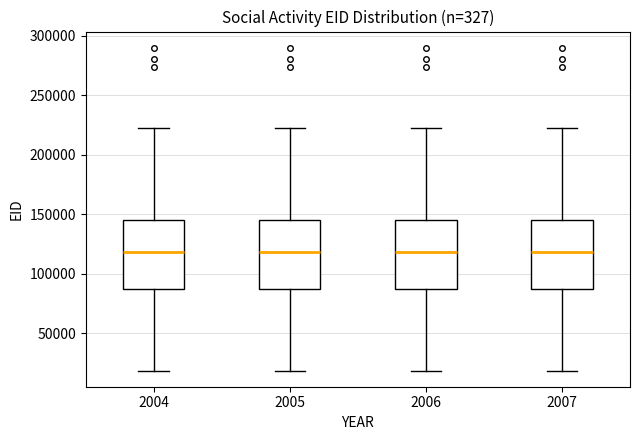

Where is the upper edge of the box at x = 2004 on the y-axis? The values are not printed on the chart, so give them approximately, as read against the axis.

145000